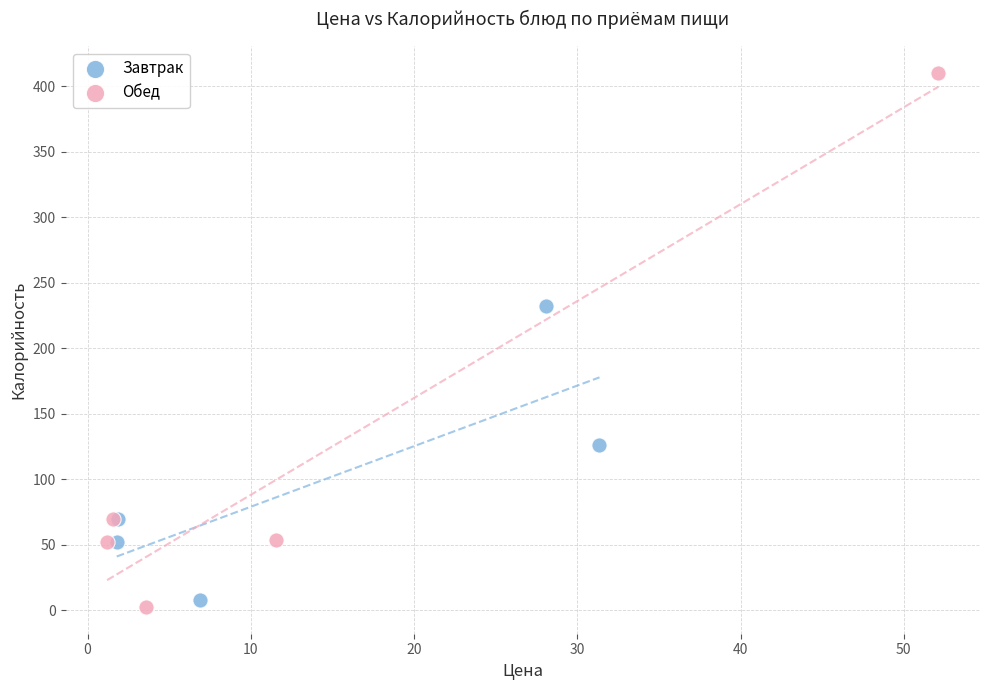

Which series contains the lowest Y value?

Обед